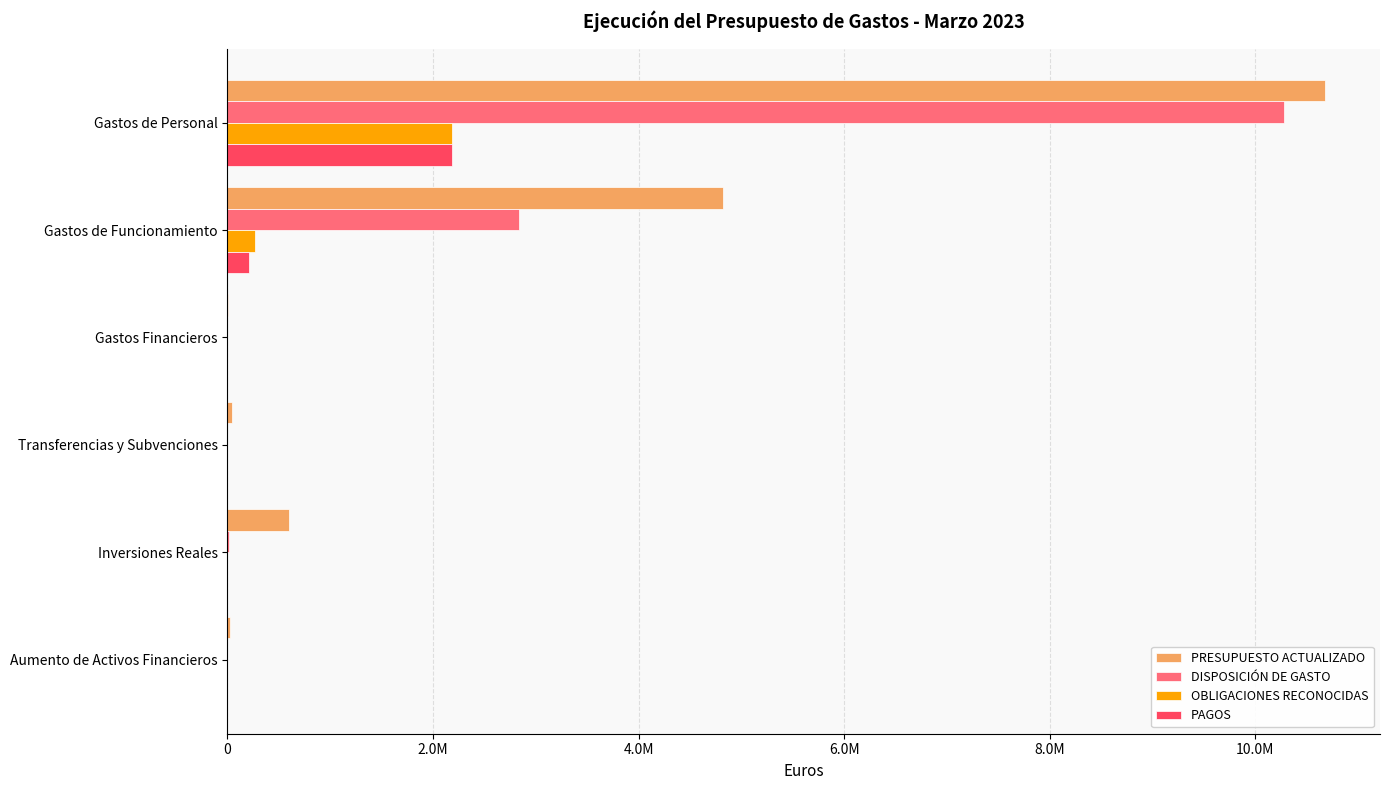

What are all the series names shown in the legend?

PRESUPUESTO ACTUALIZADO, DISPOSICIÓN DE GASTO, OBLIGACIONES RECONOCIDAS, PAGOS